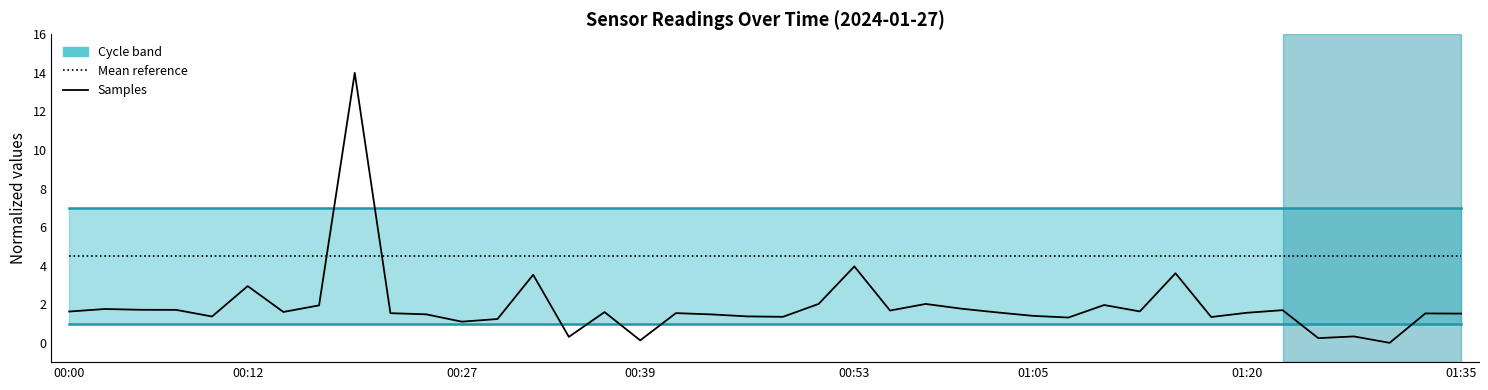

Rank the series by their average value, from highest to lowest.

Max_cycle band, Mean reference, Samples, Min_cycle band